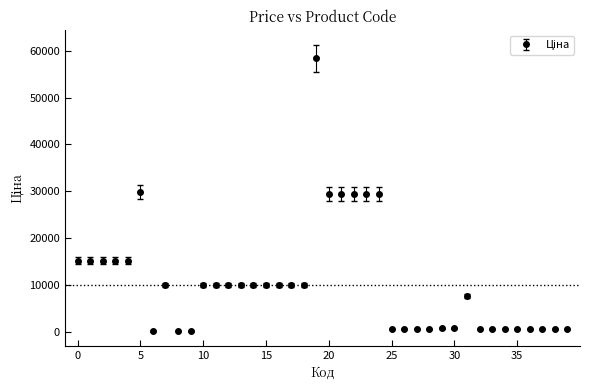

What is the average value?

10669.9